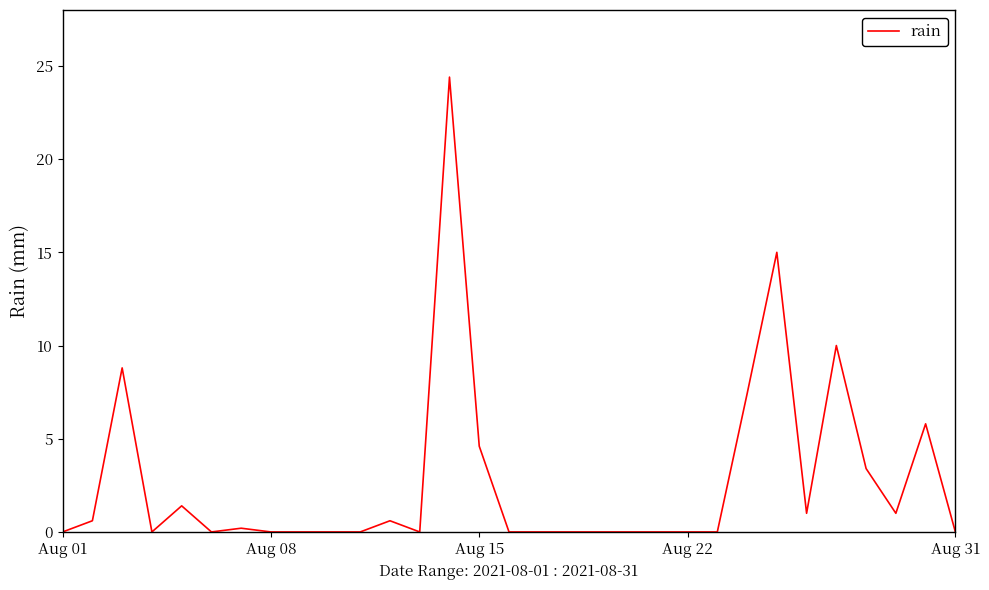

What is the greatest value displayed?

24.4